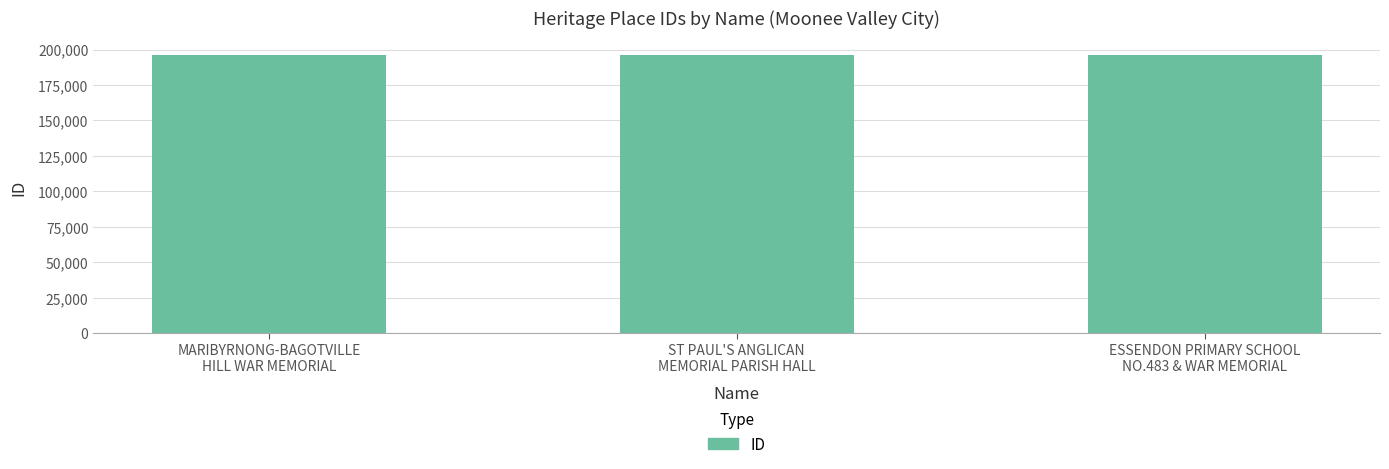

What is the change in value from MARIBYRNONG-BAGOTVILLE
HILL WAR MEMORIAL to ESSENDON PRIMARY SCHOOL
NO.483 & WAR MEMORIAL?

+212